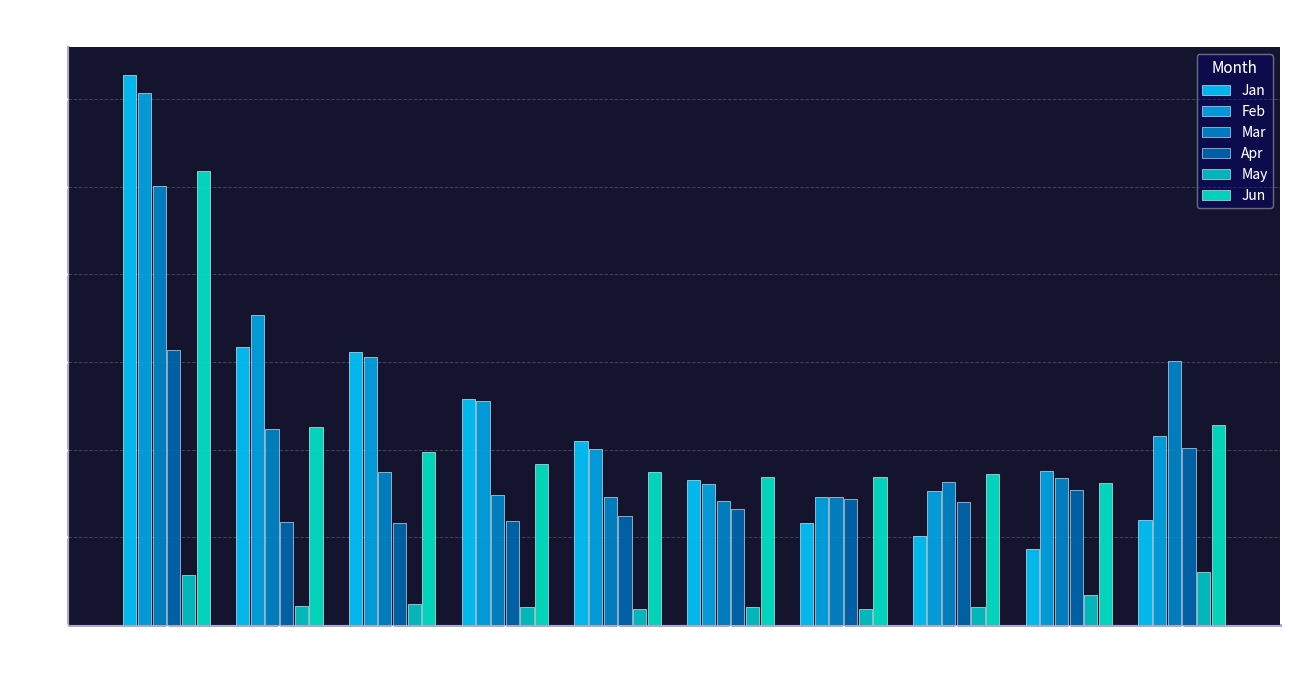

Where is Jan nearest to the value 1?

pct45